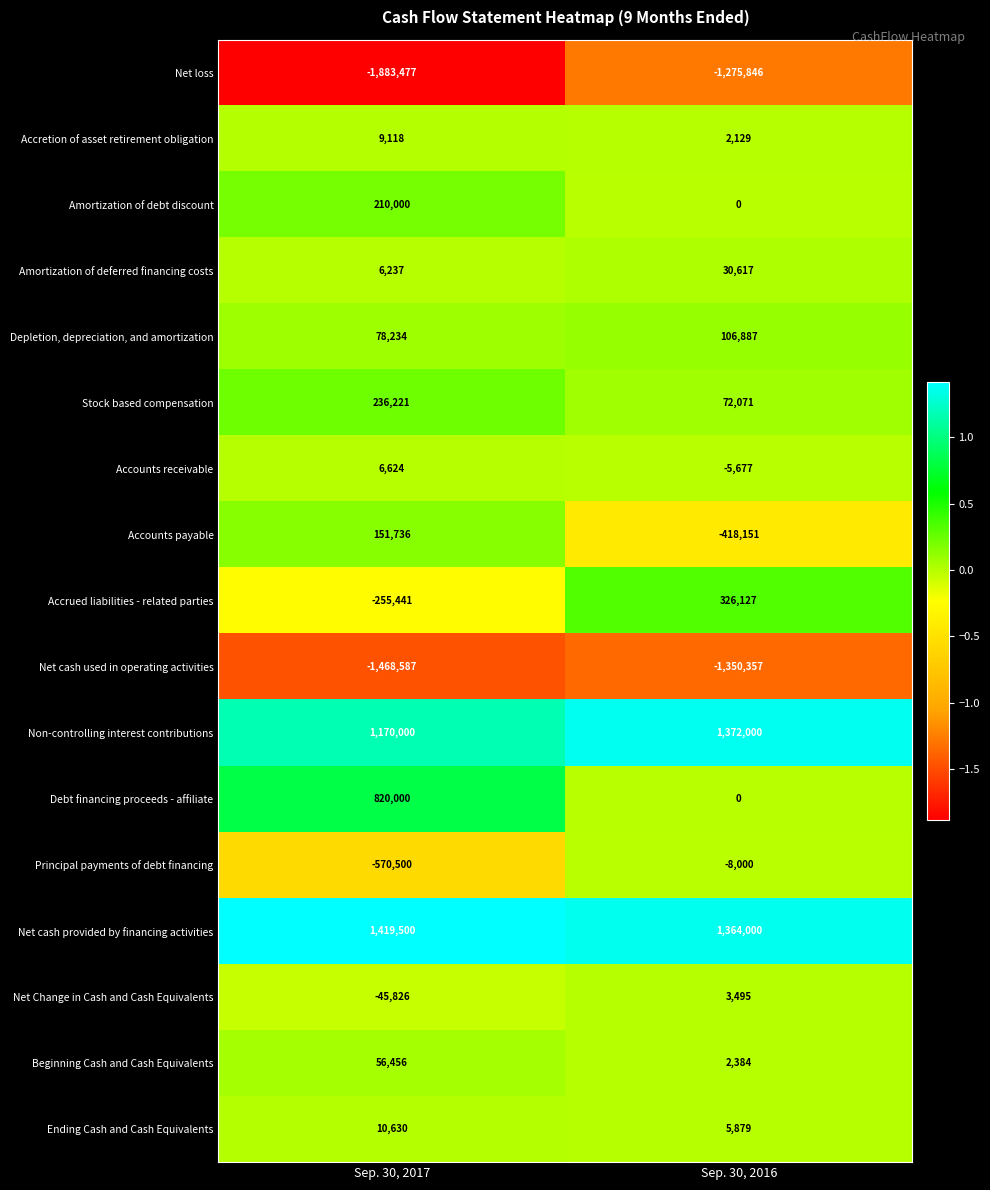

What is the average value of the Stock based compensation series?

154146